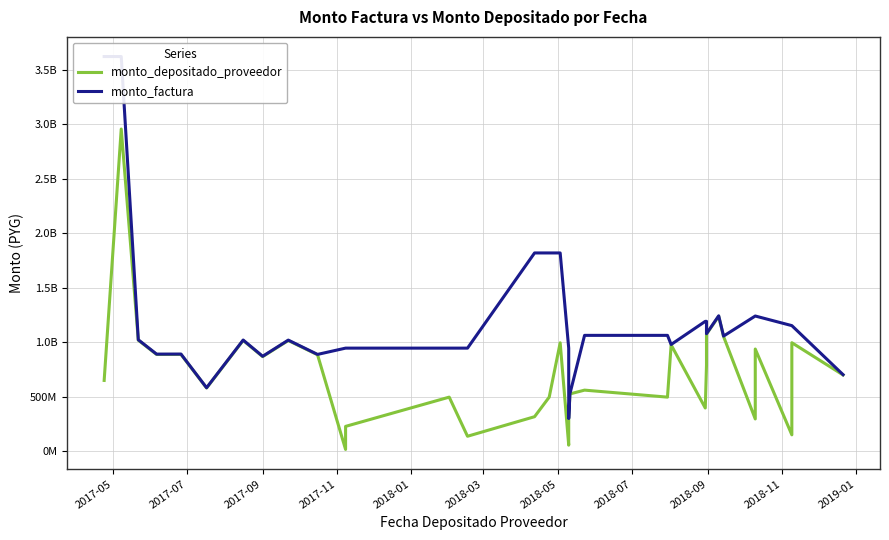

True or false: monto_depositado_proveedor has more than 0 interior local peaks.

True